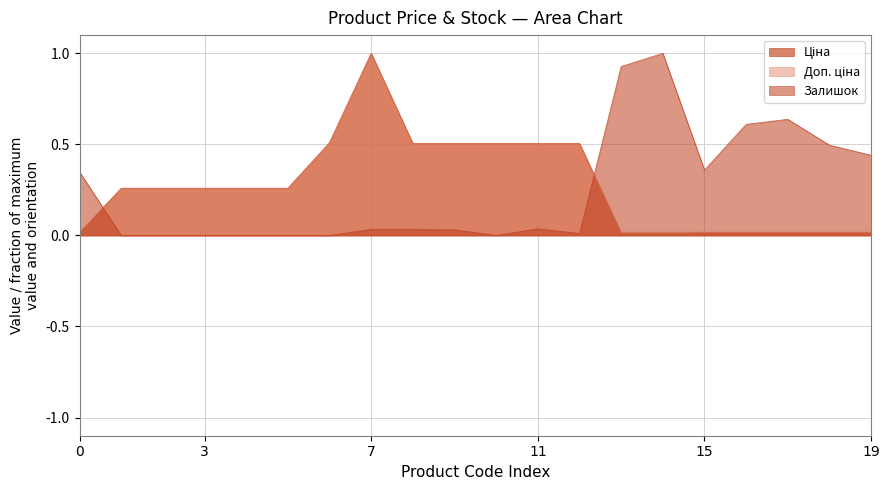

At which category is the sum across all series the highest?

7